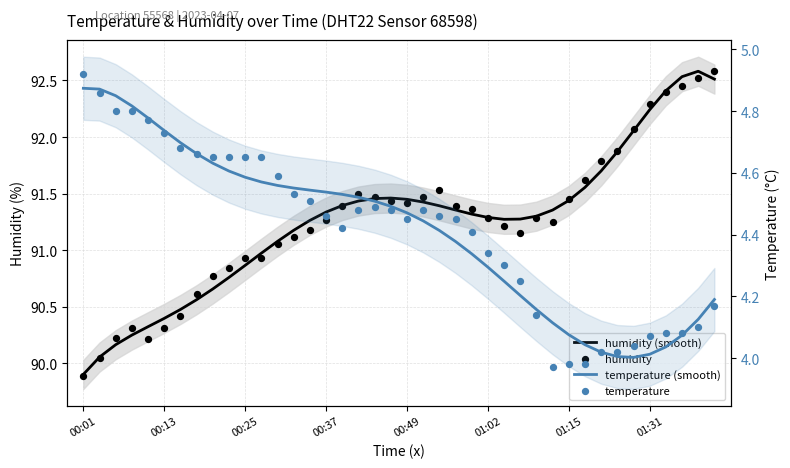

What is the total value across all series at 23?

191.6